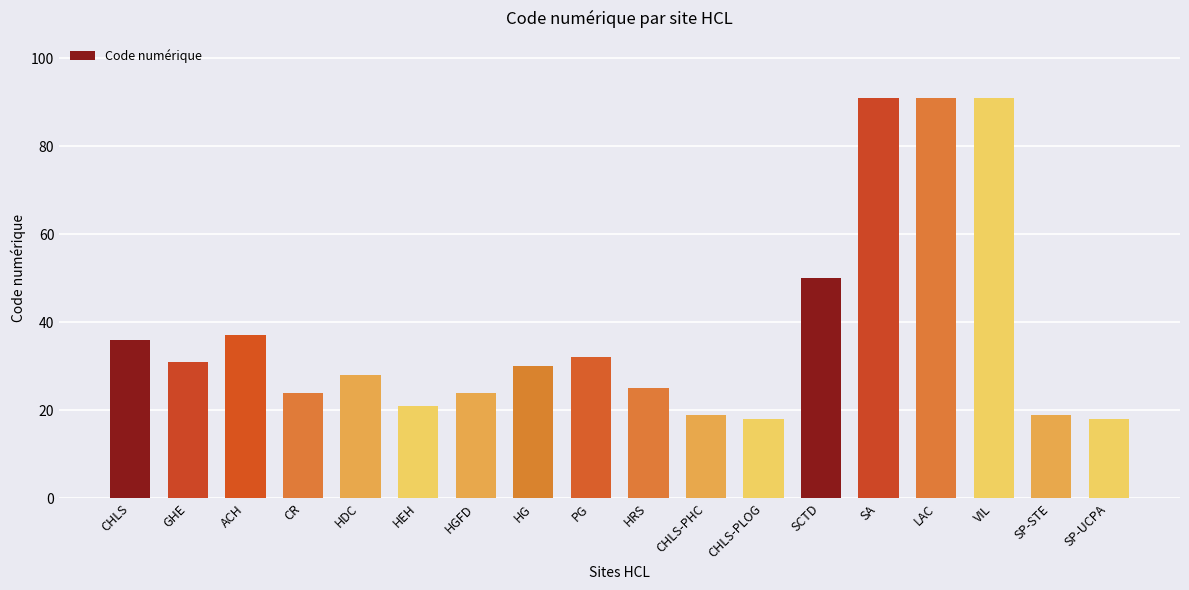

What is the difference between the values at VIL and CR?

67